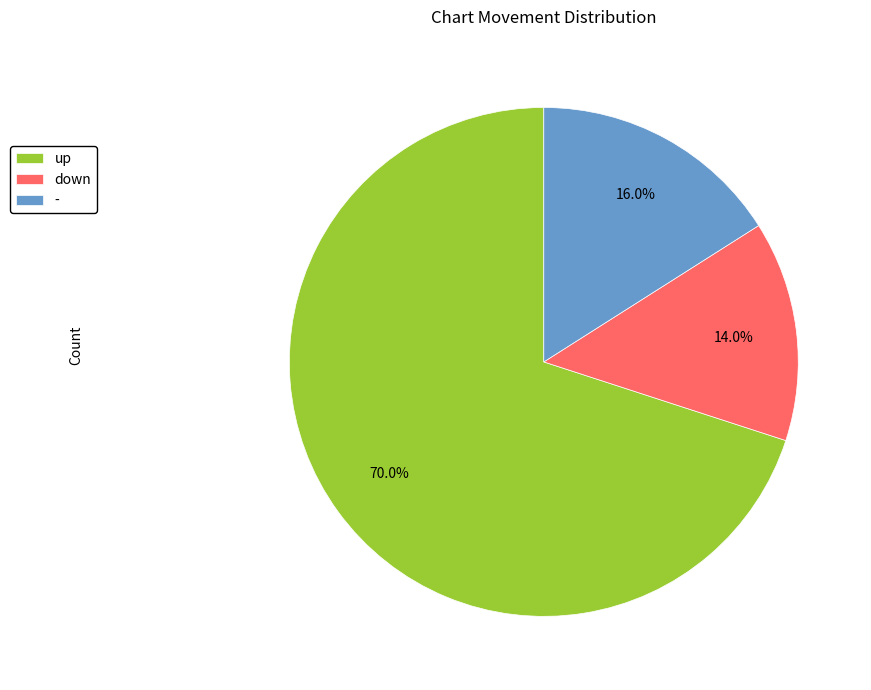

To the nearest percent, what is the difference between the - and down slice percentages?

2%